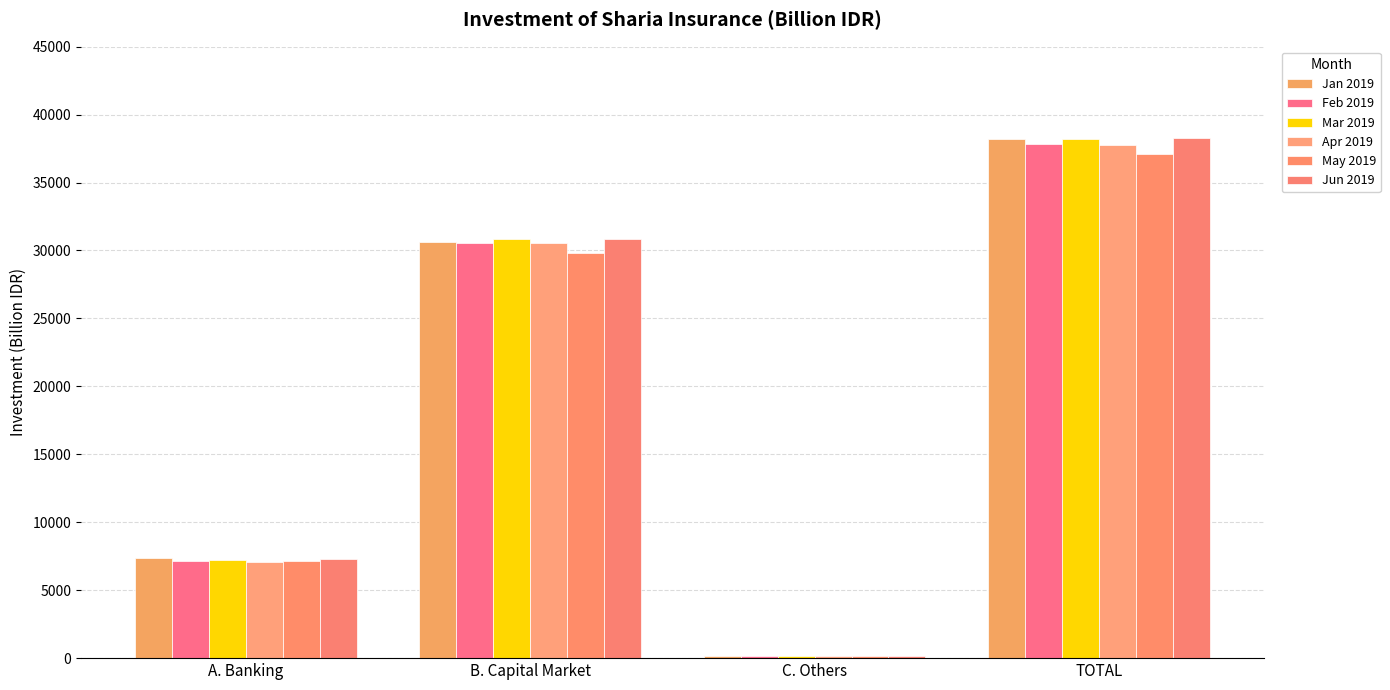

How many groups of bars are there?

4